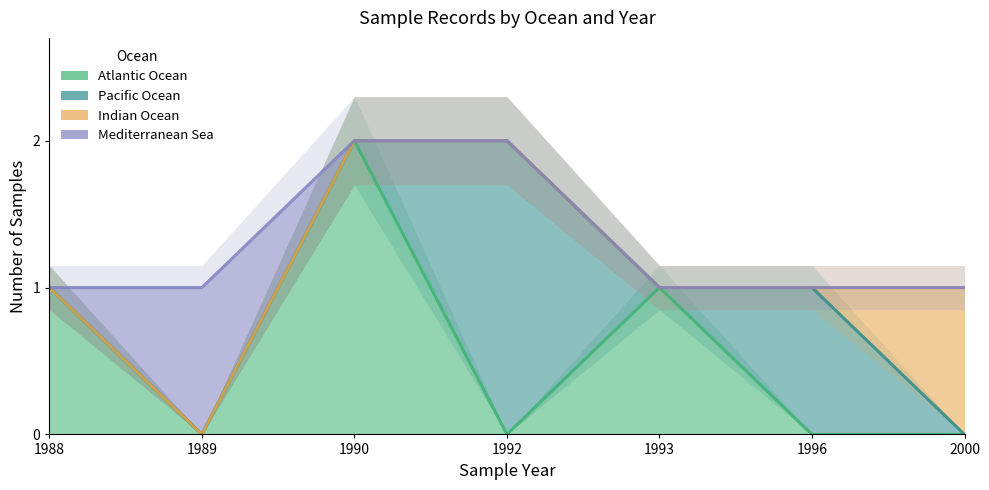

True or false: Indian Ocean has a value of 2 at 1990.

True